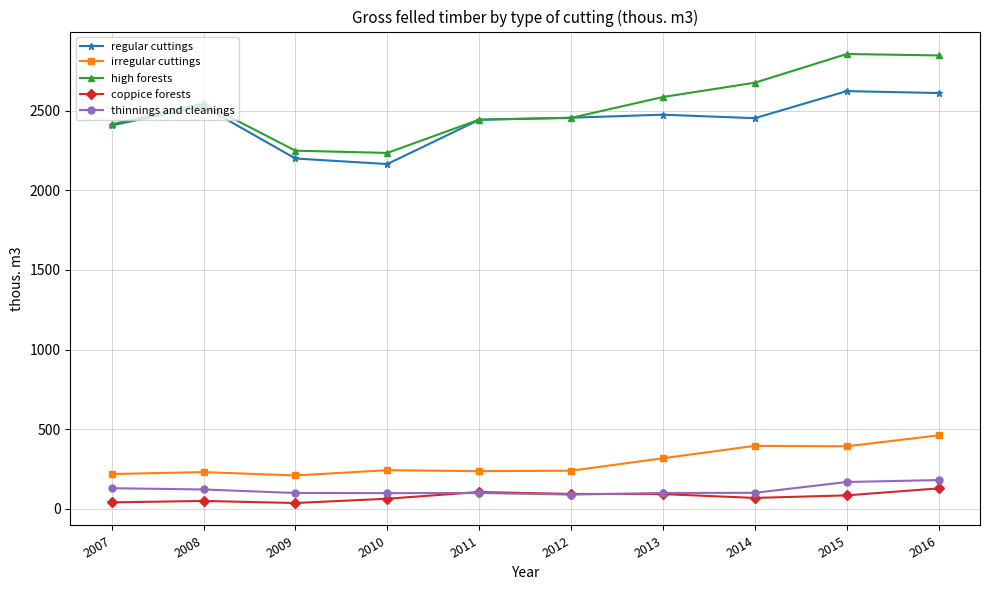

What is the greatest value displayed?

2856